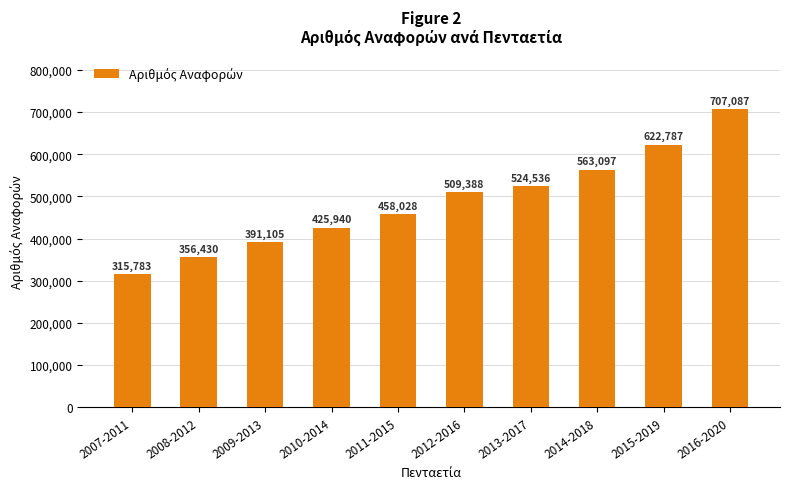

What is the value of the 8th bar from the left?

563097